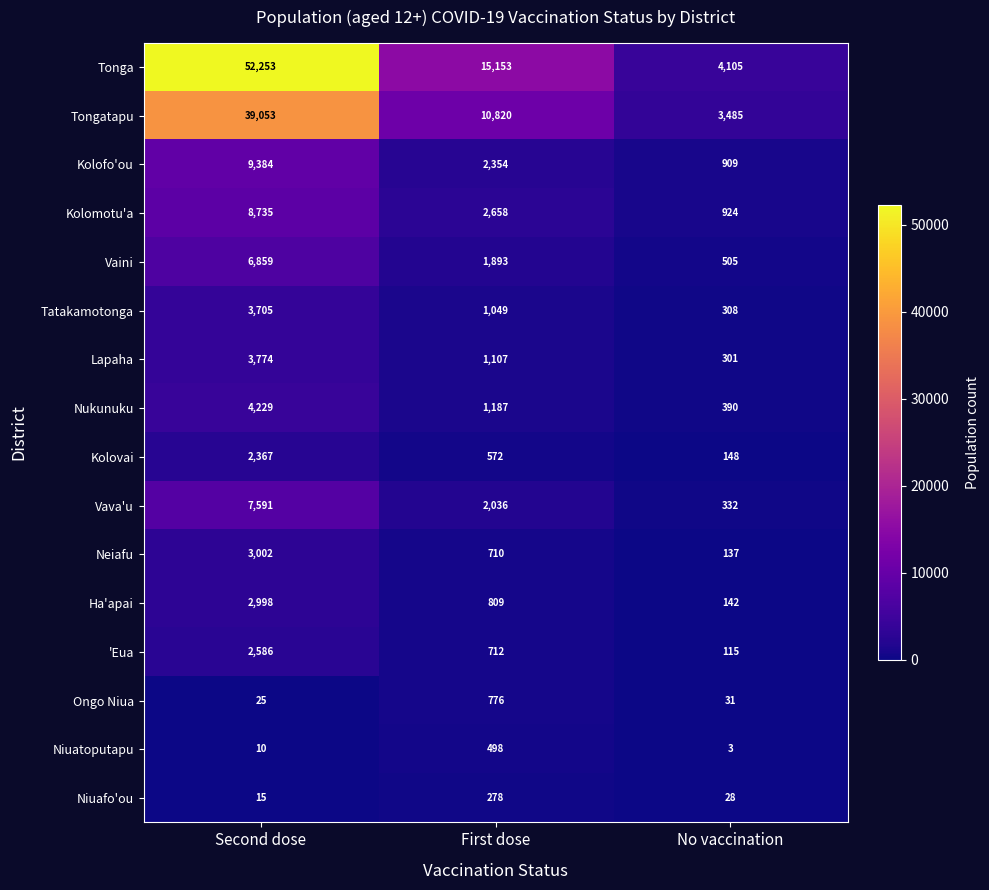

The 'Eua series shows 712 at First dose. True or false?

True